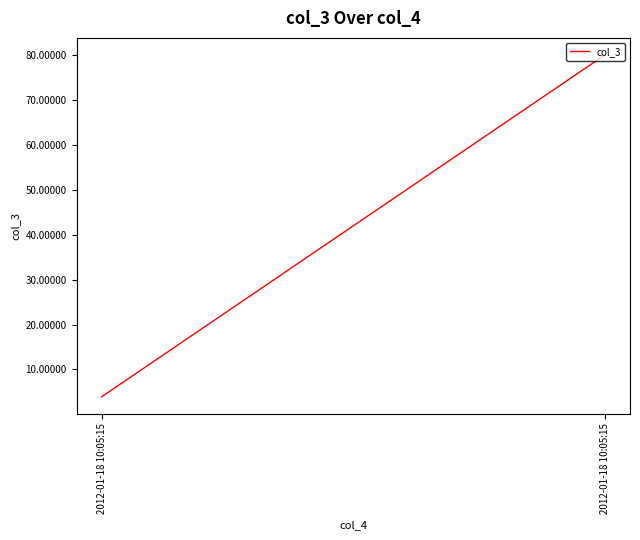

What value does the data have at 2012-01-18 10:05:15?

3.9